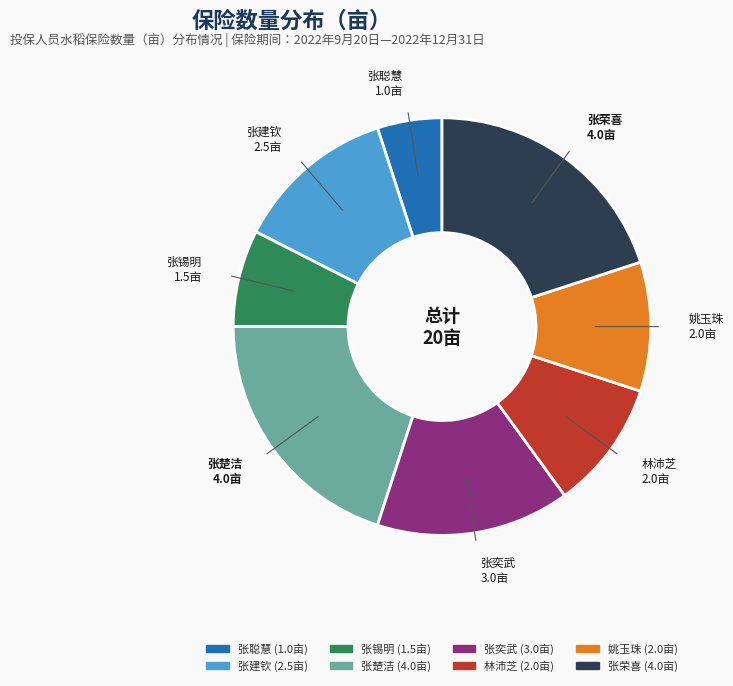

True or false: 林沛芝 accounts for 15% of the total.

False